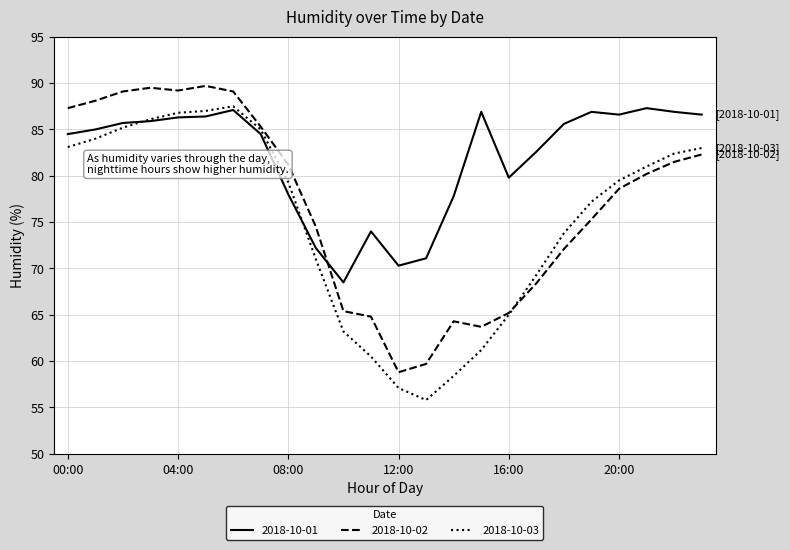

True or false: 2018-10-02 and 2018-10-01 intersect in this chart.

True